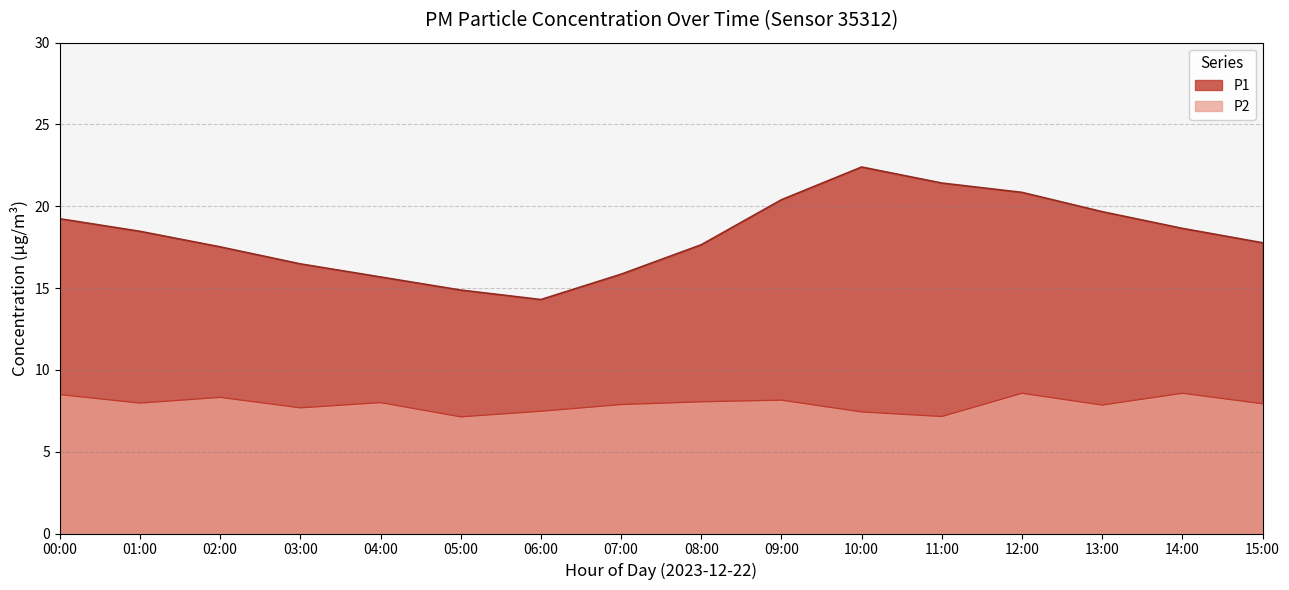

The chart shows a value of 23.7 at 15:00. True or false?

False